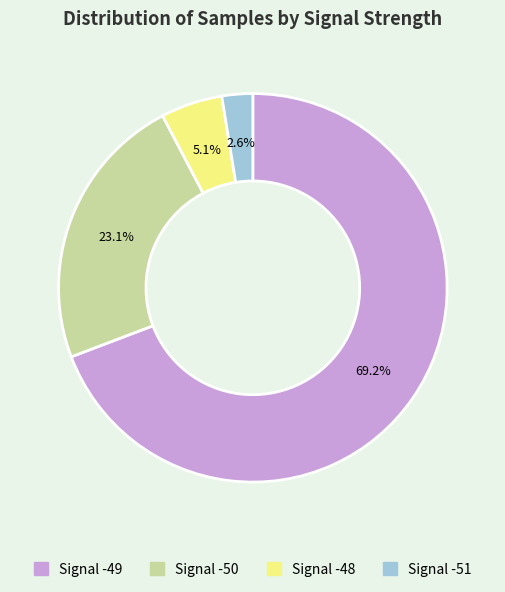

How many slices are in this pie chart?

4